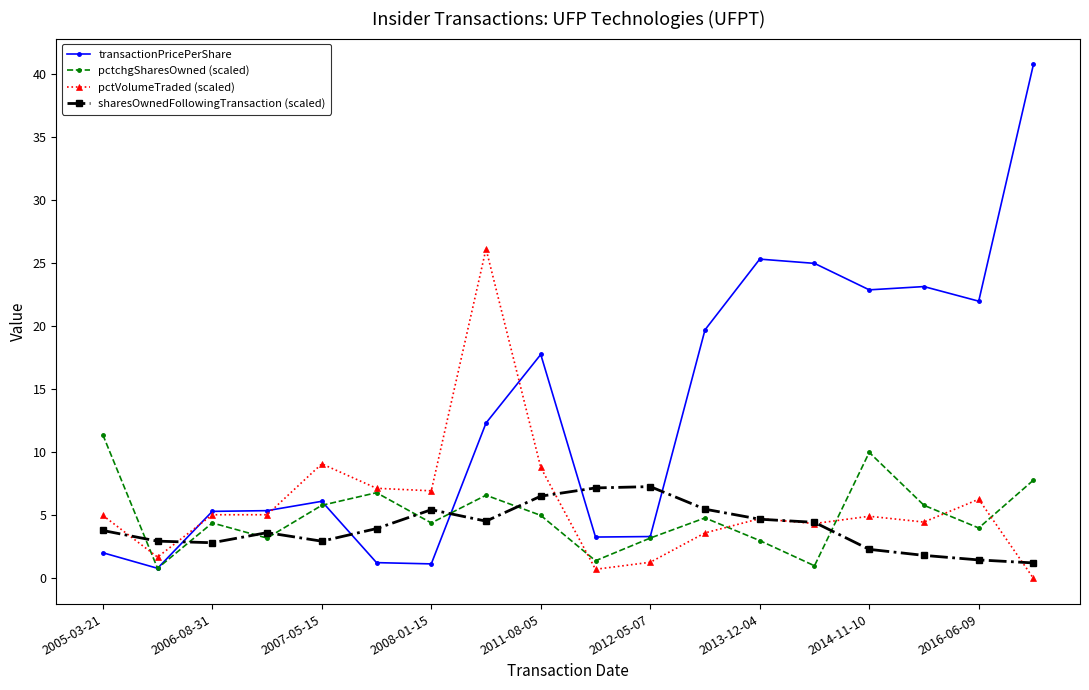

List the series in order of their peak value, highest first.

transactionPricePerShare, pctVolumeTraded (scaled), pctchgSharesOwned (scaled), sharesOwnedFollowingTransaction (scaled)